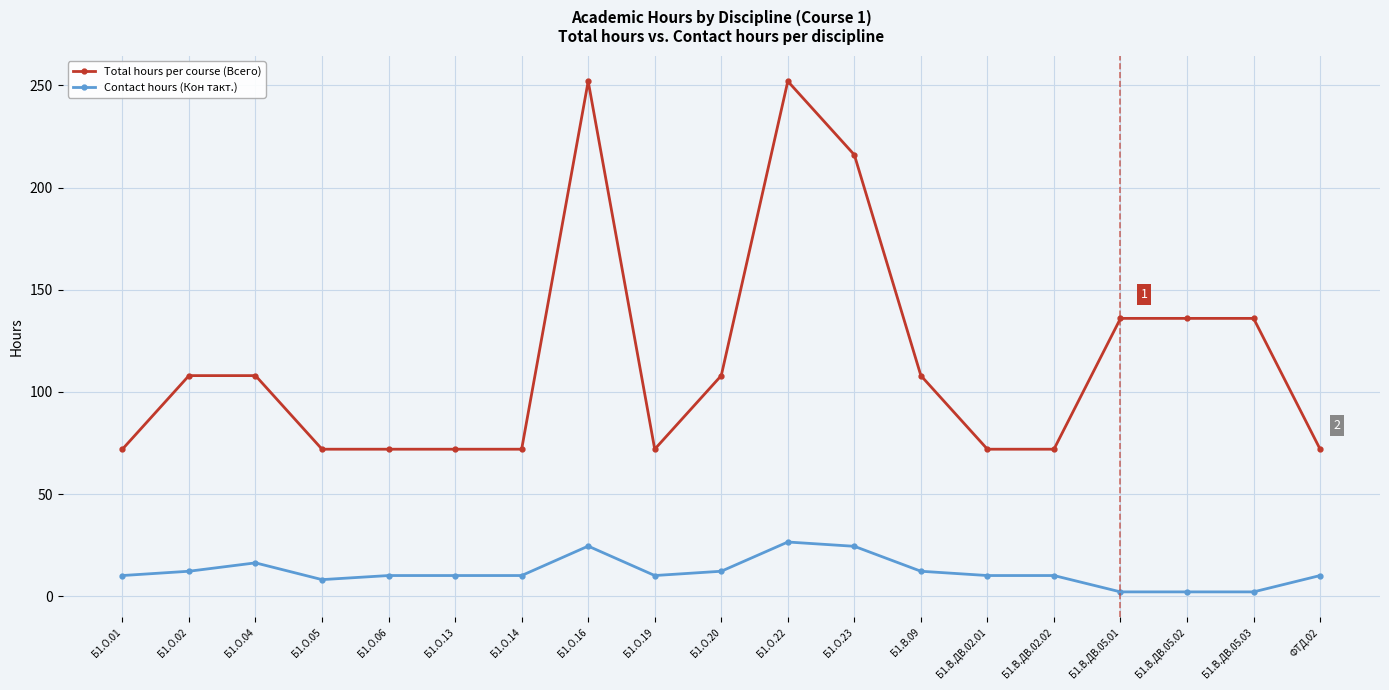

How many lines are shown in the chart?

2